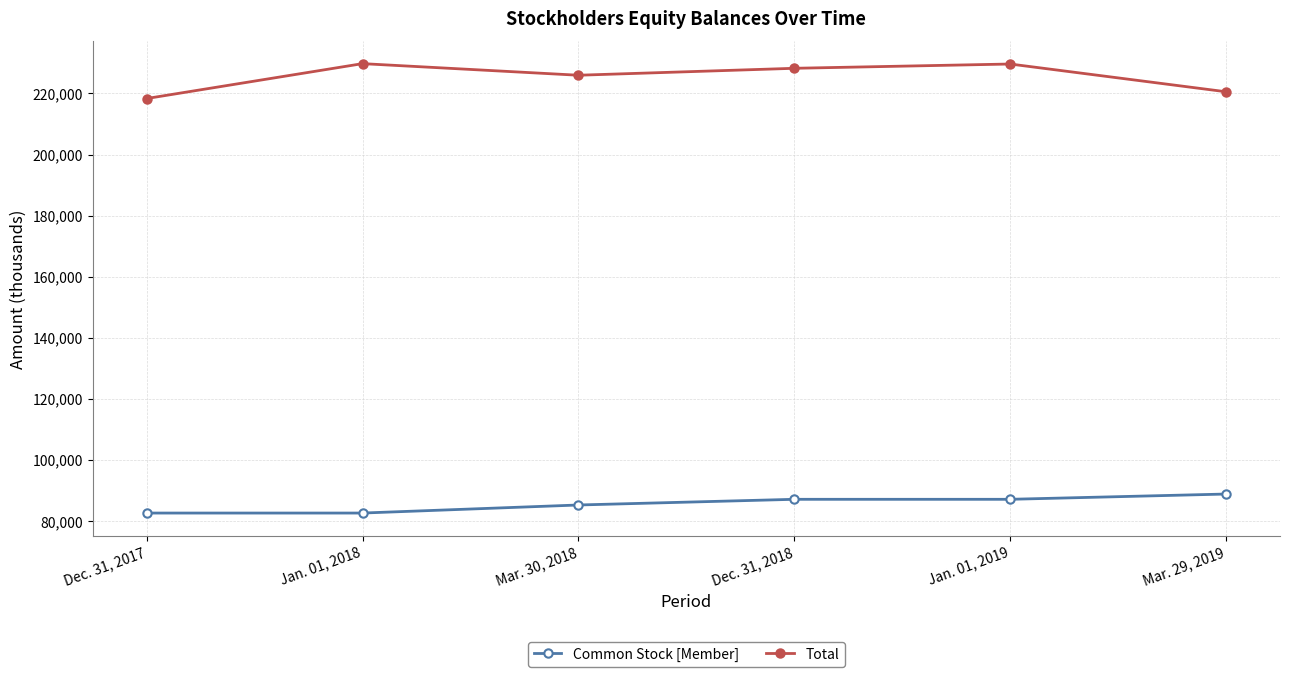

Does the chart have visible grid lines?

Yes